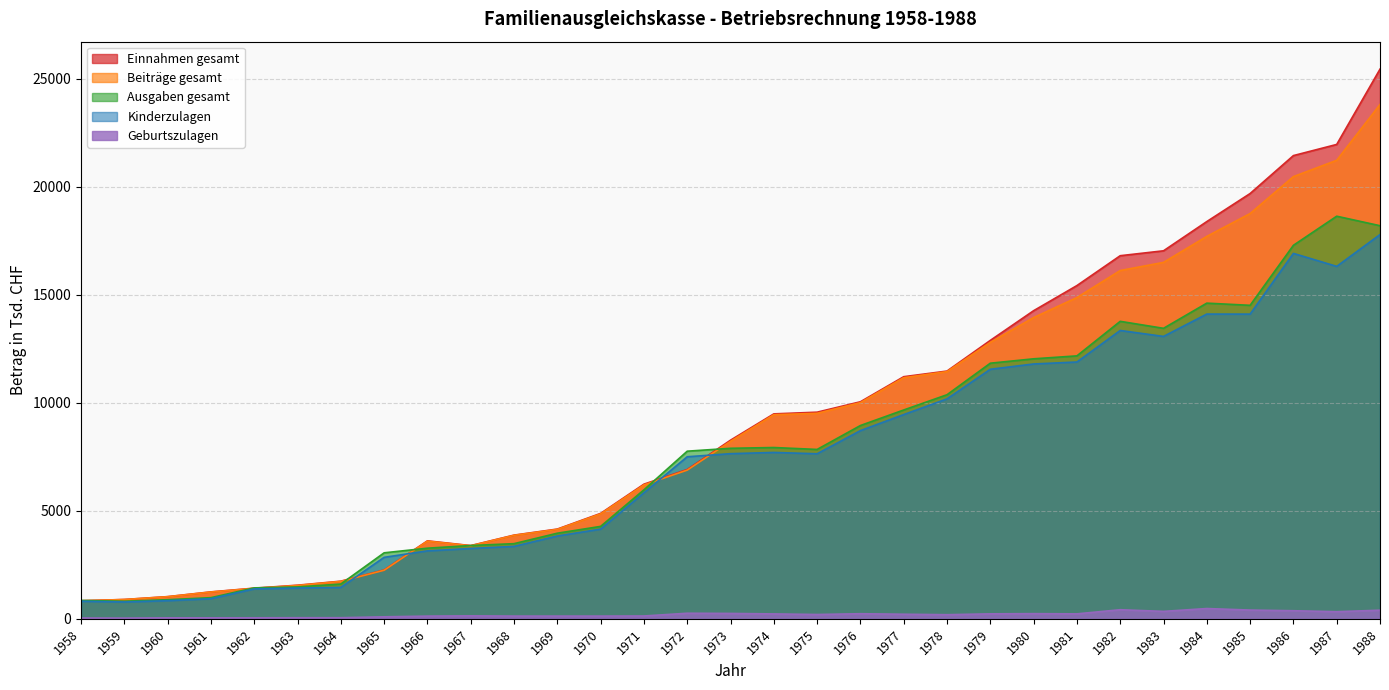

What is the value of the Einnahmen gesamt point at the 11th from the left?

3873